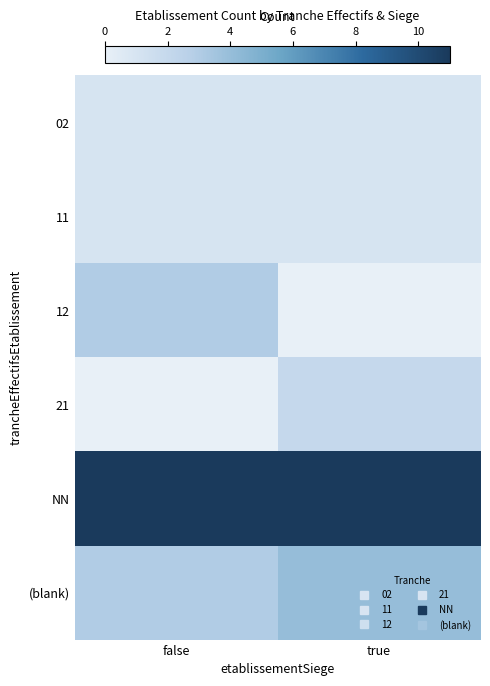

Which series has the largest total across all categories?

NN